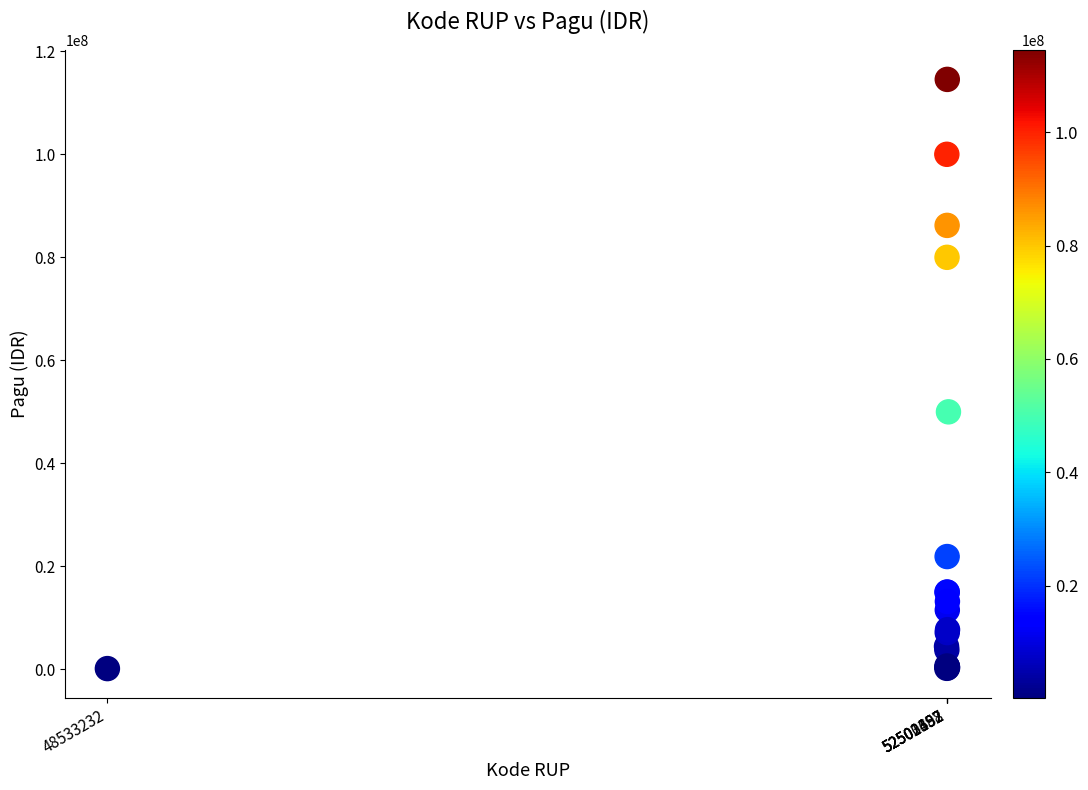

What Y value in the scatter plot is closest to 57347050?

50000000